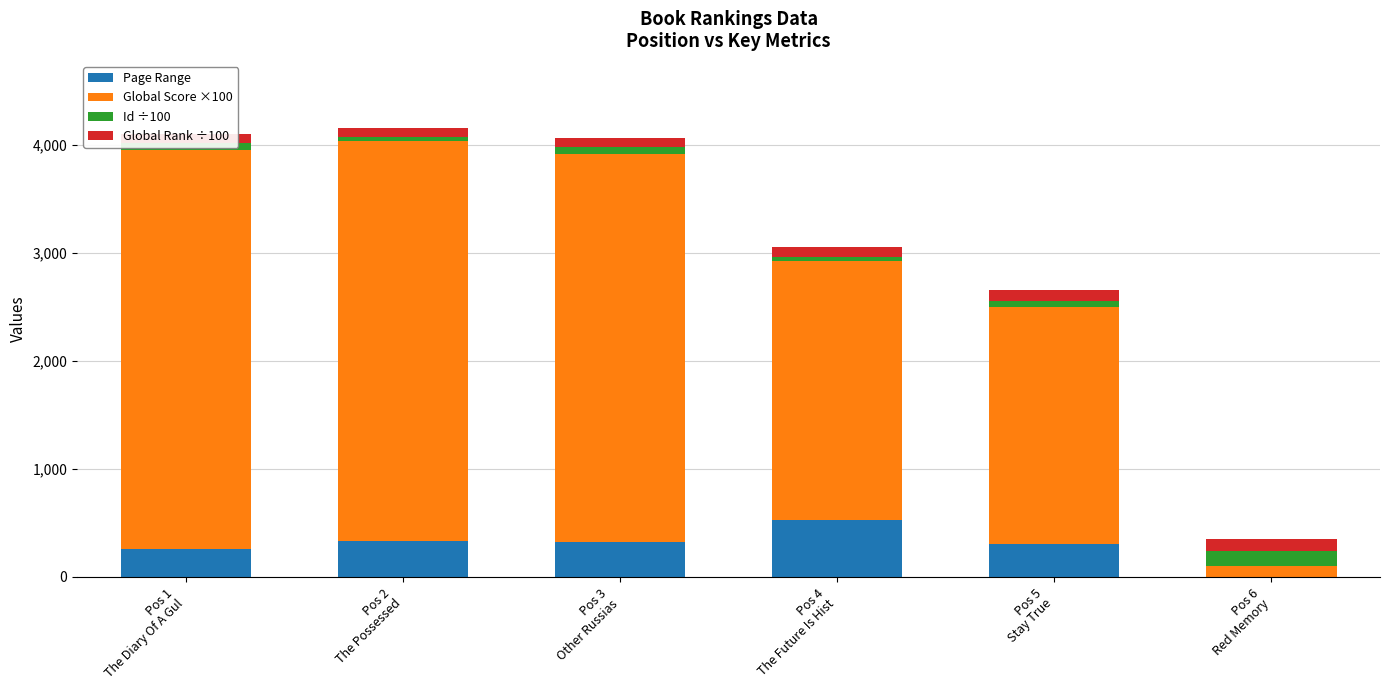

How many bars are there in total?

24